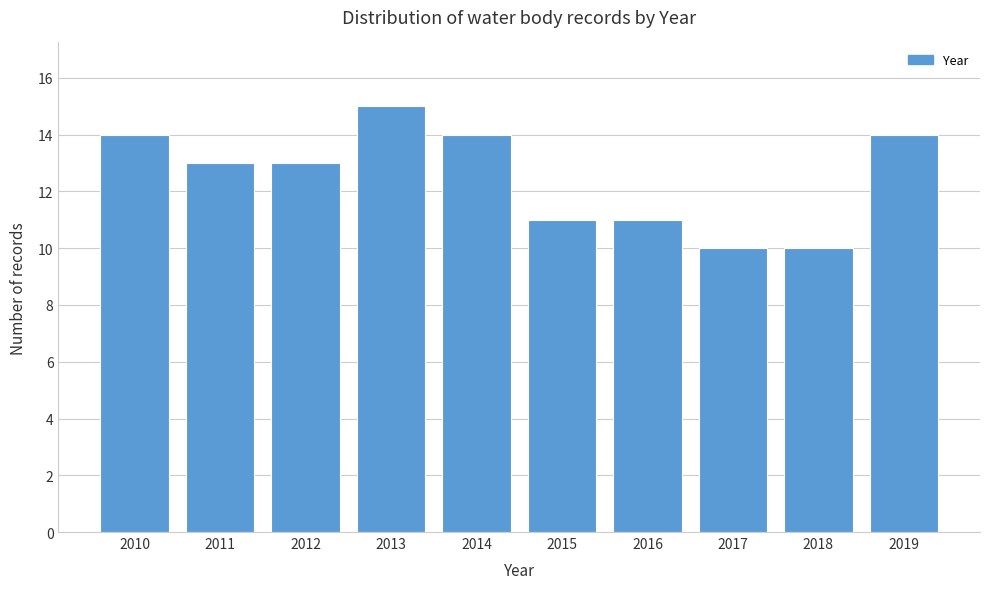

Reading right to left, what are all the values shown in this chart?

14	10	10	11	11	14	15	13	13	14